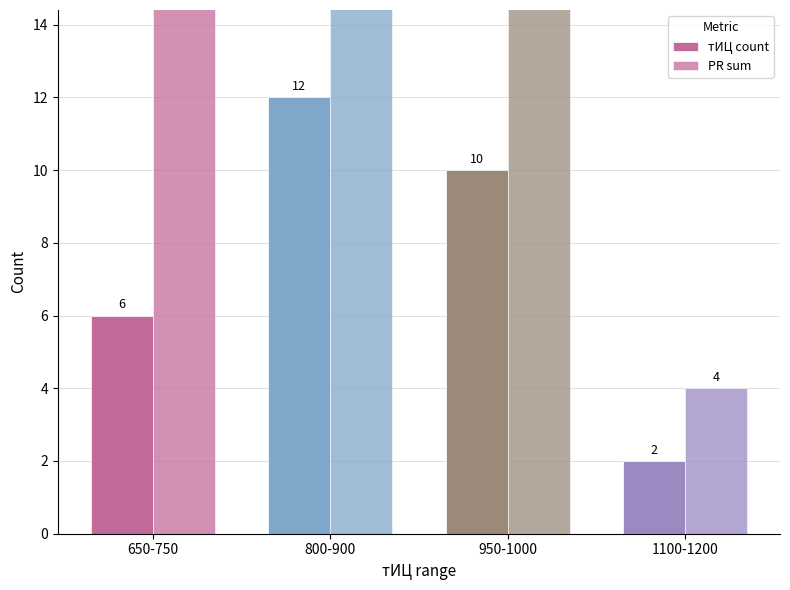

Where does the PR sum series first go above 32?

800-900